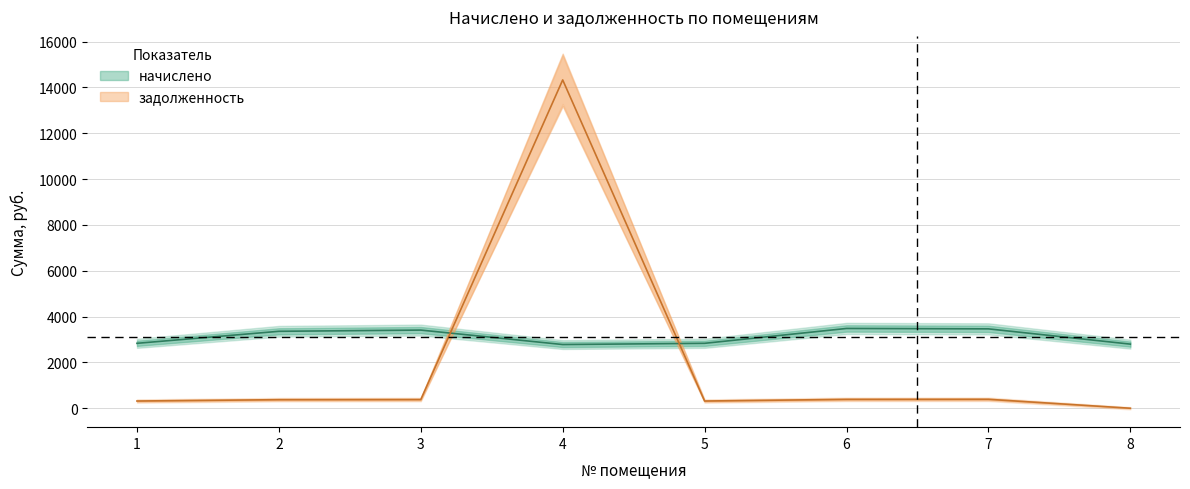

What is the sum of all задолженность values?

16488.1